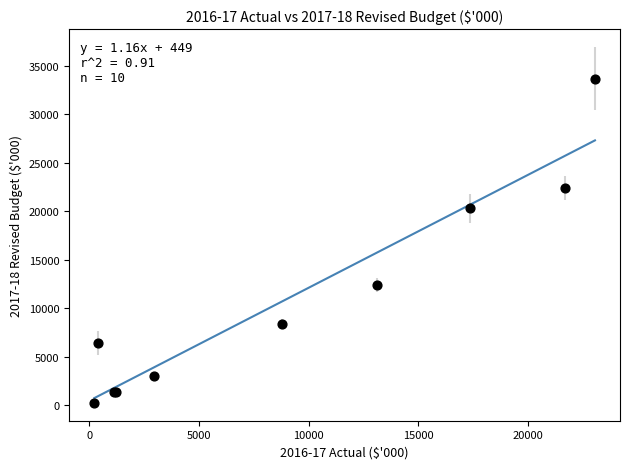

What Y value in the scatter plot is closest to 16937?

20265